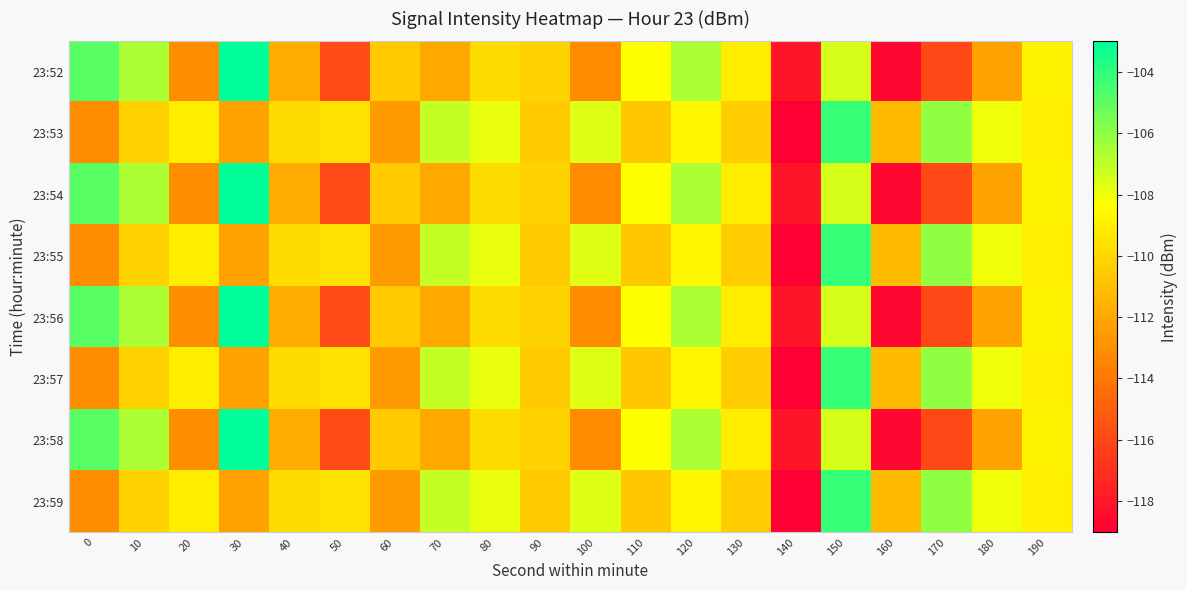

Reading left to right, list all the values displayed in this chart.

23:52: 0=-104.8	10=-106.6	20=-113.1	30=-103.0	40=-111.8	50=-115.8	60=-110.5	70=-112.0	80=-109.8	90=-110.2	100=-113.2	110=-108.3	120=-106.6	130=-109.1	140=-118.1	150=-107.5	160=-118.7	170=-116.0	180=-112.2	190=-108.8
23:53: 0=-113.1	10=-110.1	20=-109.1	30=-112.3	40=-109.8	50=-109.6	60=-112.5	70=-107.1	80=-107.9	90=-110.5	100=-107.7	110=-110.6	120=-108.7	130=-110.4	140=-119.0	150=-104.2	160=-111.2	170=-106.0	180=-108.0	190=-108.9
23:54: 0=-104.8	10=-106.6	20=-113.1	30=-103.0	40=-111.8	50=-115.8	60=-110.5	70=-112.0	80=-109.8	90=-110.2	100=-113.2	110=-108.3	120=-106.6	130=-109.1	140=-118.1	150=-107.5	160=-118.7	170=-116.0	180=-112.2	190=-108.8
23:55: 0=-113.1	10=-110.1	20=-109.1	30=-112.3	40=-109.8	50=-109.6	60=-112.5	70=-107.1	80=-107.9	90=-110.5	100=-107.7	110=-110.6	120=-108.7	130=-110.4	140=-119.0	150=-104.2	160=-111.2	170=-106.0	180=-108.0	190=-108.9
23:56: 0=-104.8	10=-106.6	20=-113.1	30=-103.0	40=-111.8	50=-115.8	60=-110.5	70=-112.0	80=-109.8	90=-110.2	100=-113.2	110=-108.3	120=-106.6	130=-109.1	140=-118.1	150=-107.5	160=-118.7	170=-116.0	180=-112.2	190=-108.8
23:57: 0=-113.1	10=-110.1	20=-109.1	30=-112.3	40=-109.8	50=-109.6	60=-112.5	70=-107.1	80=-107.9	90=-110.5	100=-107.7	110=-110.6	120=-108.7	130=-110.4	140=-119.0	150=-104.2	160=-111.2	170=-106.0	180=-108.0	190=-108.9
23:58: 0=-104.8	10=-106.6	20=-113.1	30=-103.0	40=-111.8	50=-115.8	60=-110.5	70=-112.0	80=-109.8	90=-110.2	100=-113.2	110=-108.3	120=-106.6	130=-109.1	140=-118.1	150=-107.5	160=-118.7	170=-116.0	180=-112.2	190=-108.8
23:59: 0=-113.1	10=-110.1	20=-109.1	30=-112.3	40=-109.8	50=-109.6	60=-112.5	70=-107.1	80=-107.9	90=-110.5	100=-107.7	110=-110.6	120=-108.7	130=-110.4	140=-119.0	150=-104.2	160=-111.2	170=-106.0	180=-108.0	190=-108.9